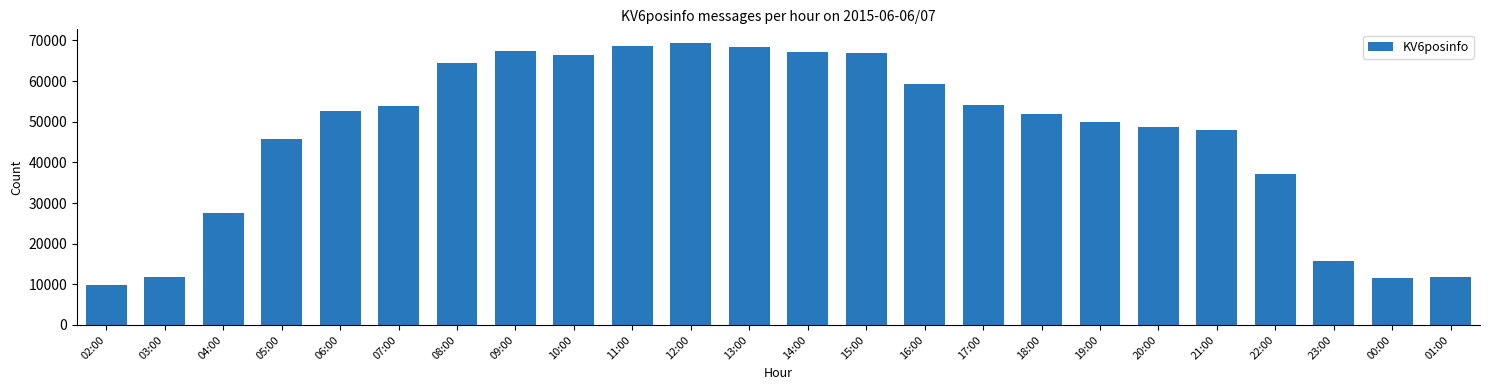

Between 10:00 and 21:00, which is larger?

10:00